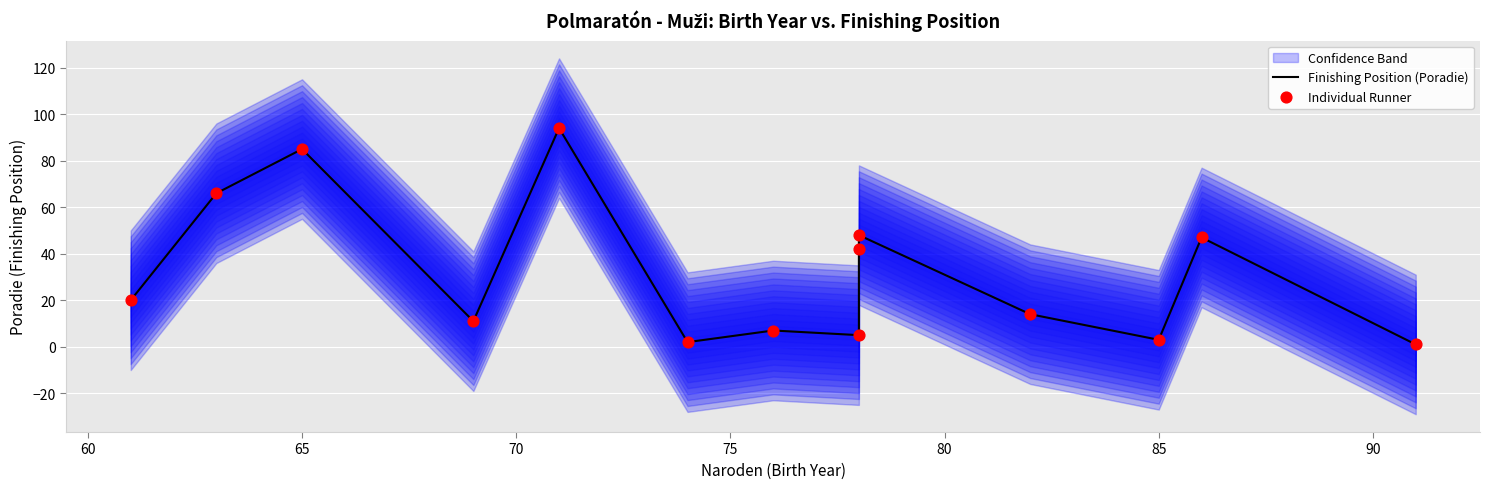

Is the value of Individual Runner at 75 greater than the value of Finishing Position (Poradie) at 55?

No